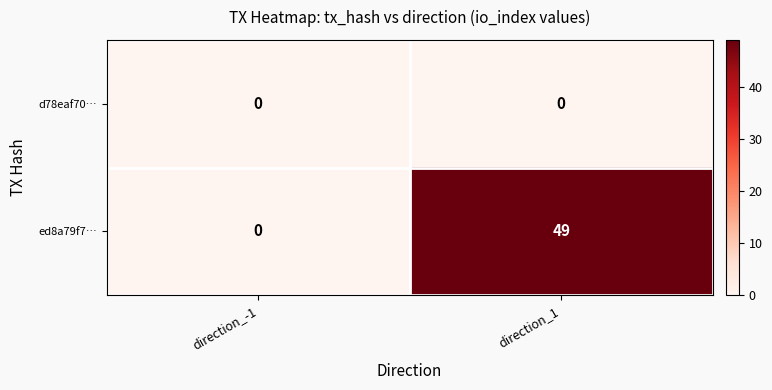

Rank the series by their average value, from lowest to highest.

d78eaf70…, ed8a79f7…